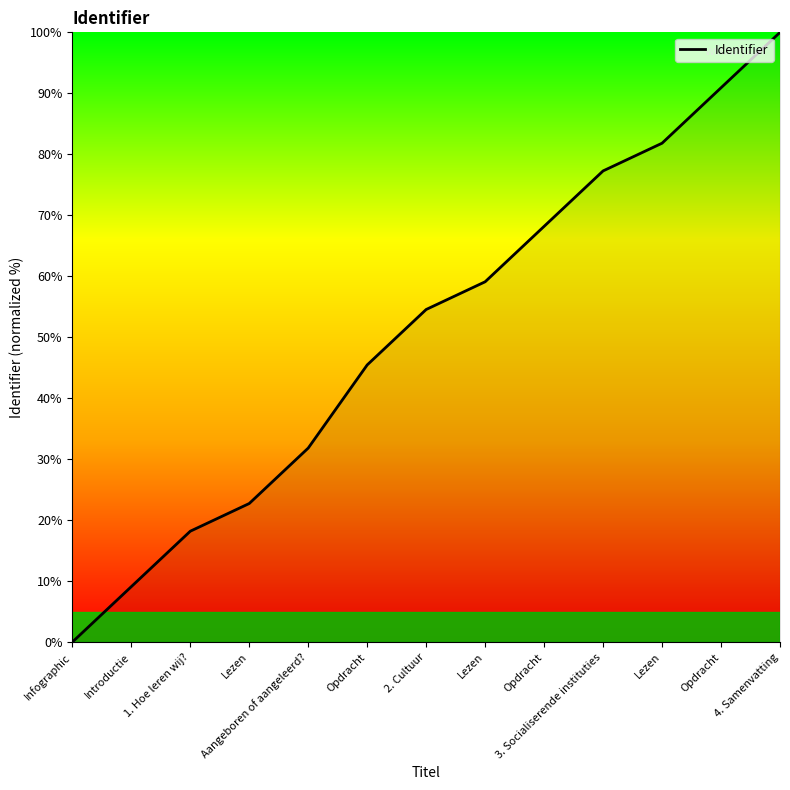

Does the chart have visible grid lines?

No